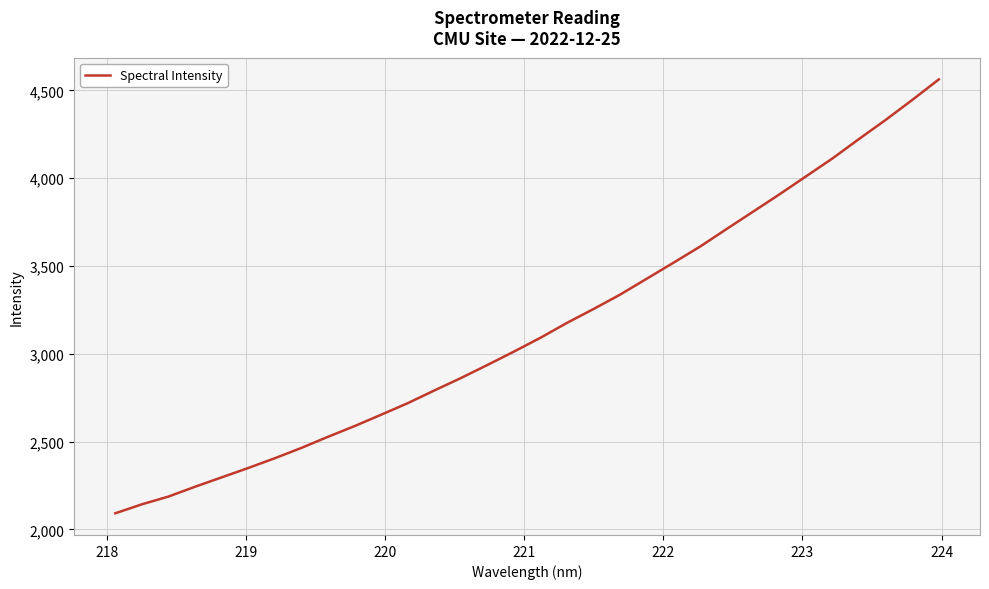

What is the minimum value shown in the chart?

2092.1